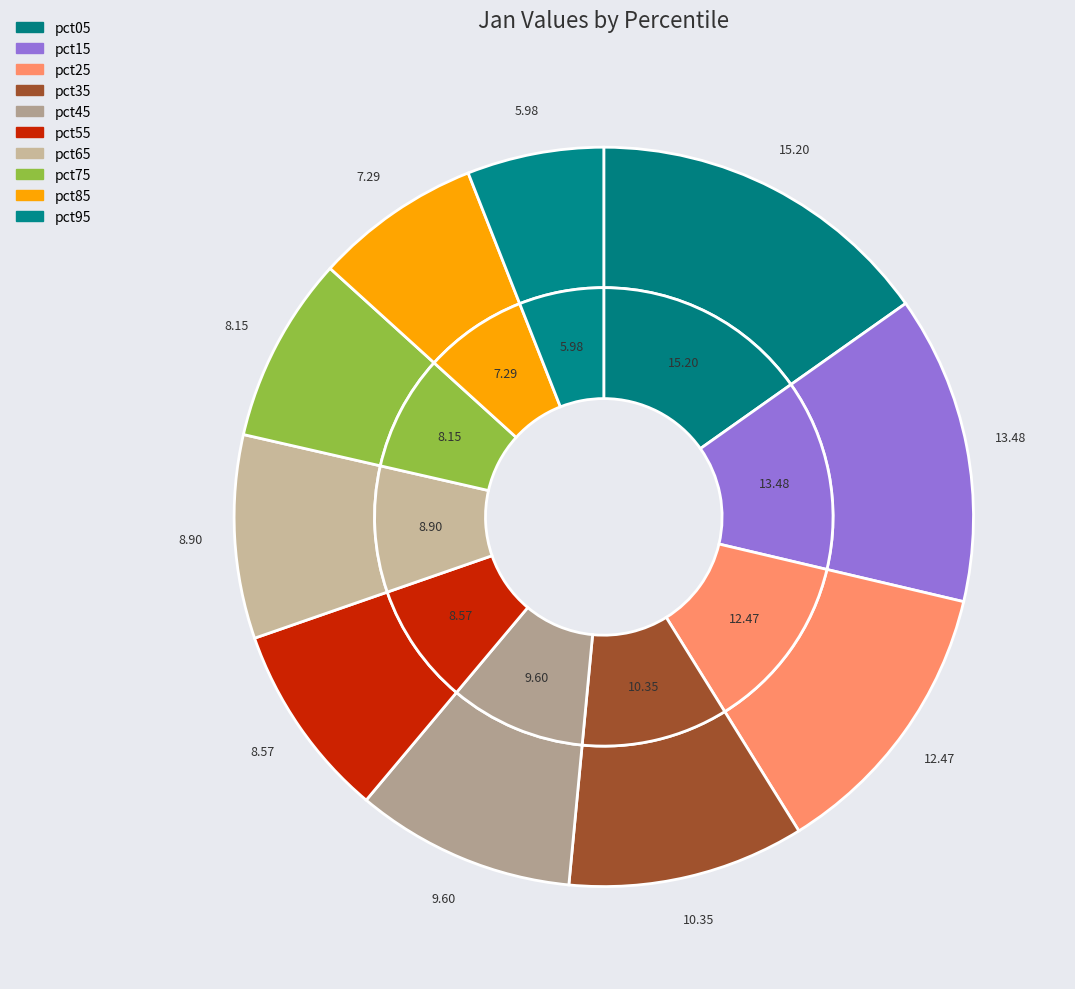

Combined, do pct95 and pct45 account for over 50%?

No